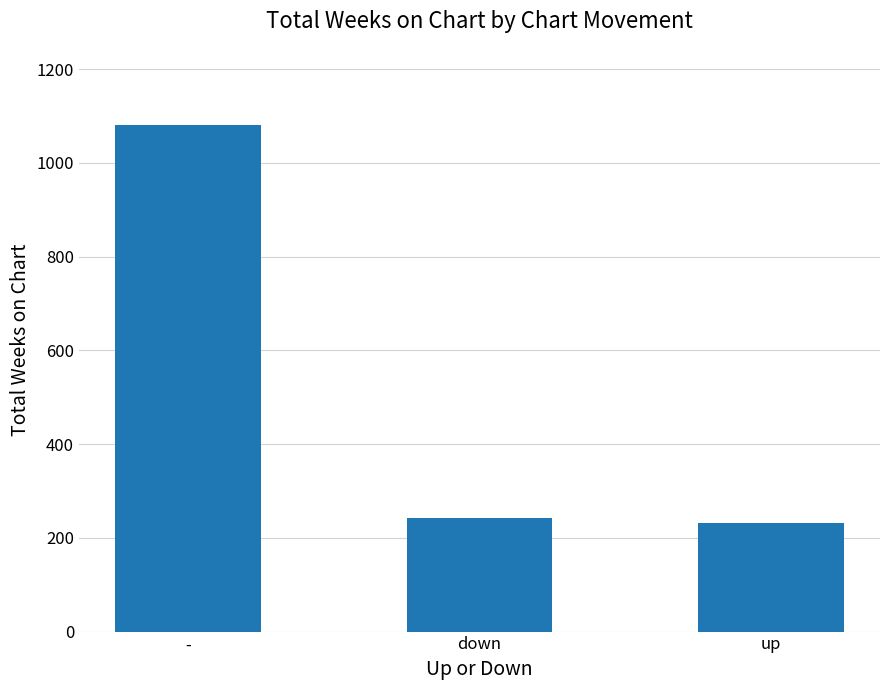

What is the label of the 2nd bar from the right?

down